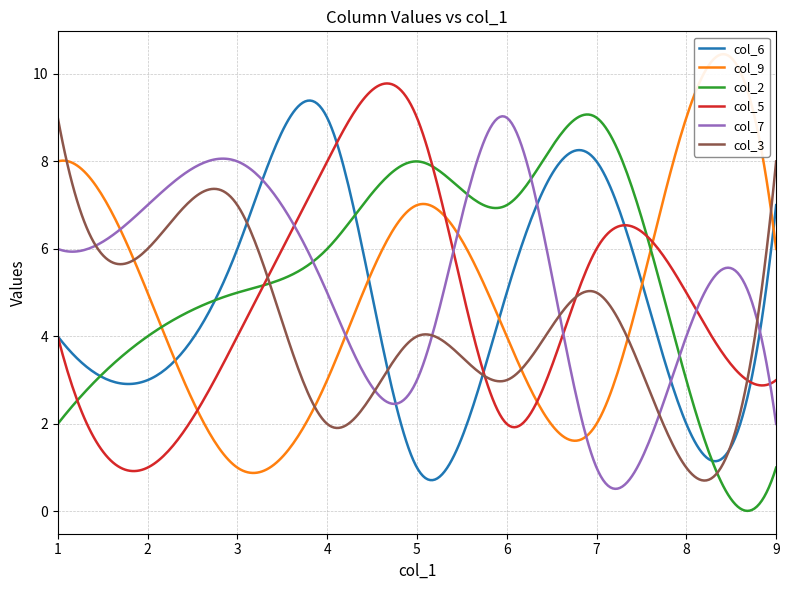

What is the approximate value of col_9 at 4?

3